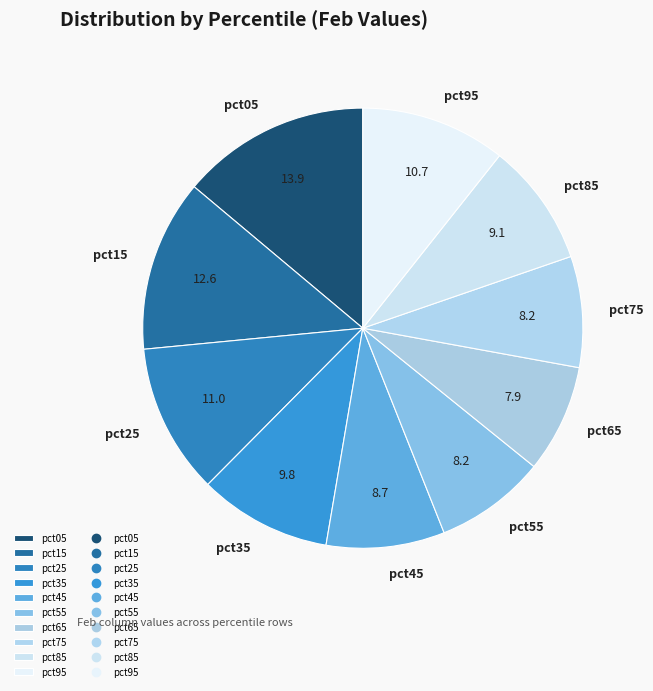

What is the largest slice in the pie chart?

pct05